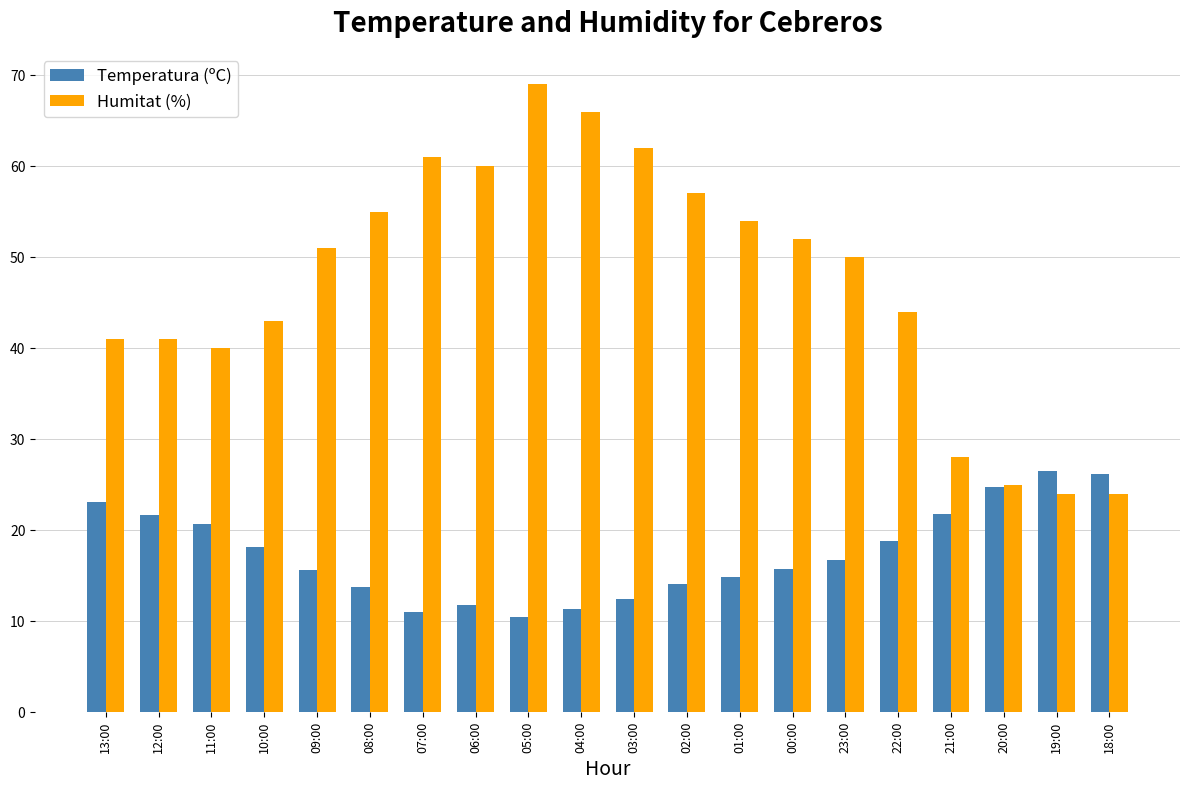

Count the number of categories in the chart.

20